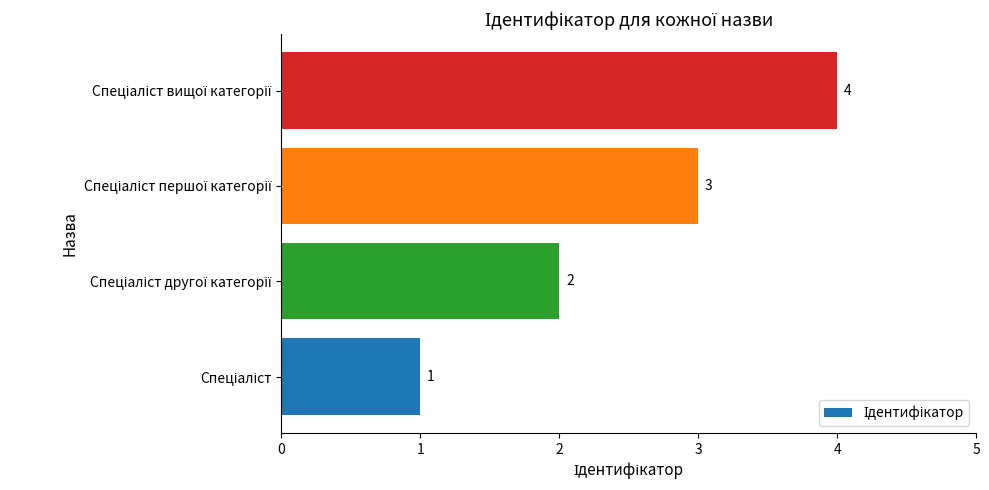

What is the greatest value displayed?

4